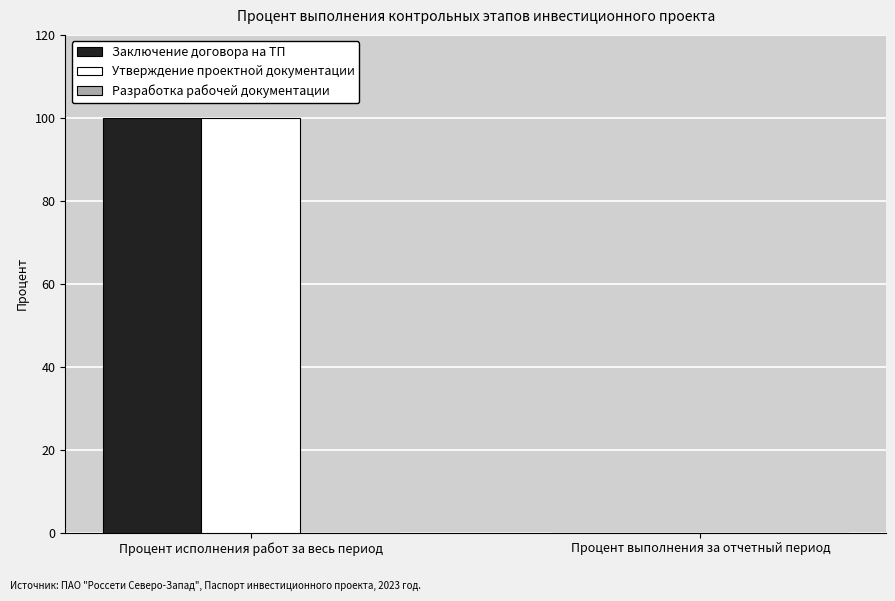

Are the bars grouped side by side (vs. stacked)?

Yes